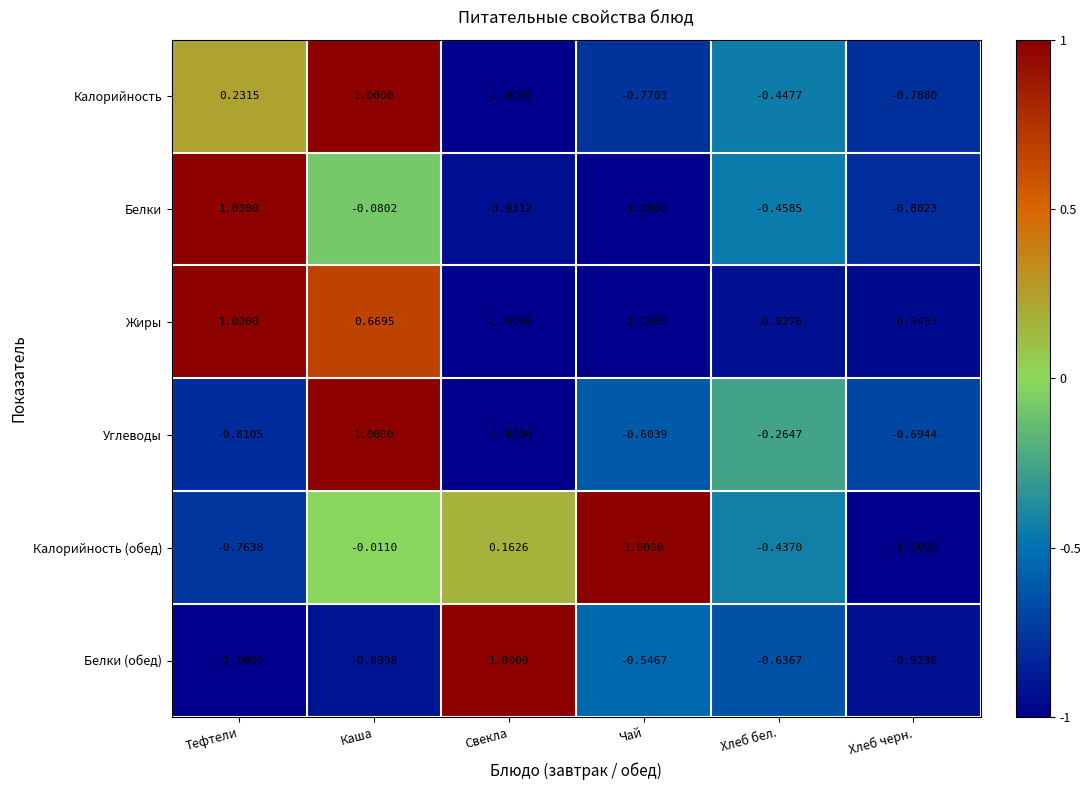

Which series has the largest total across all categories?

Калорийность (обед)